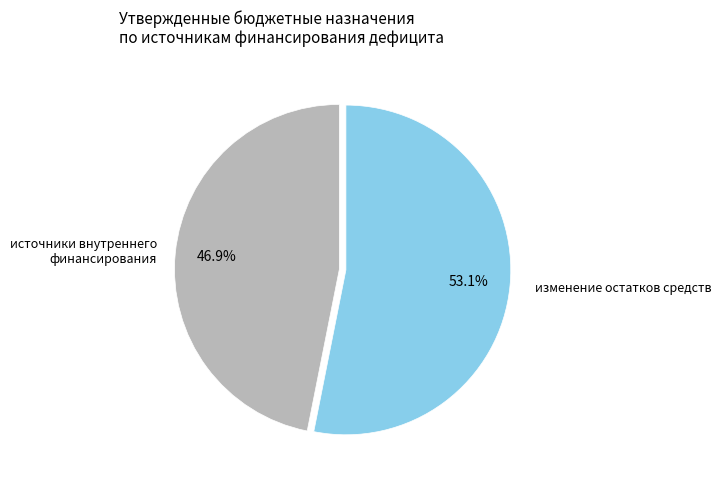

Is there a majority slice in this chart?

Yes